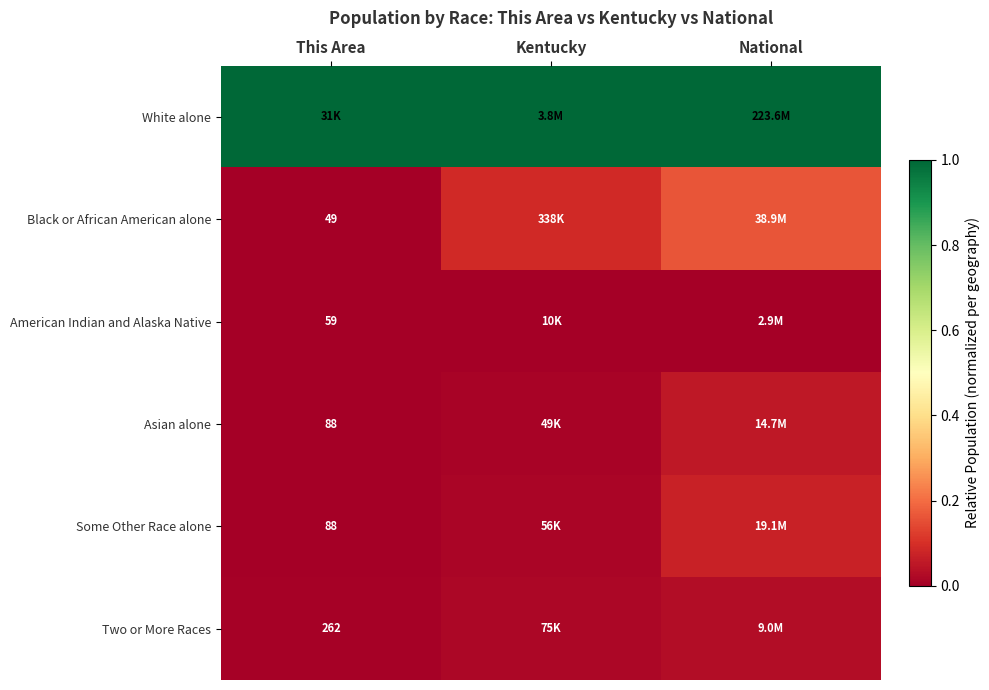

Is the value of American Indian and Alaska Native at This Area greater than the value of Asian alone at National?

No